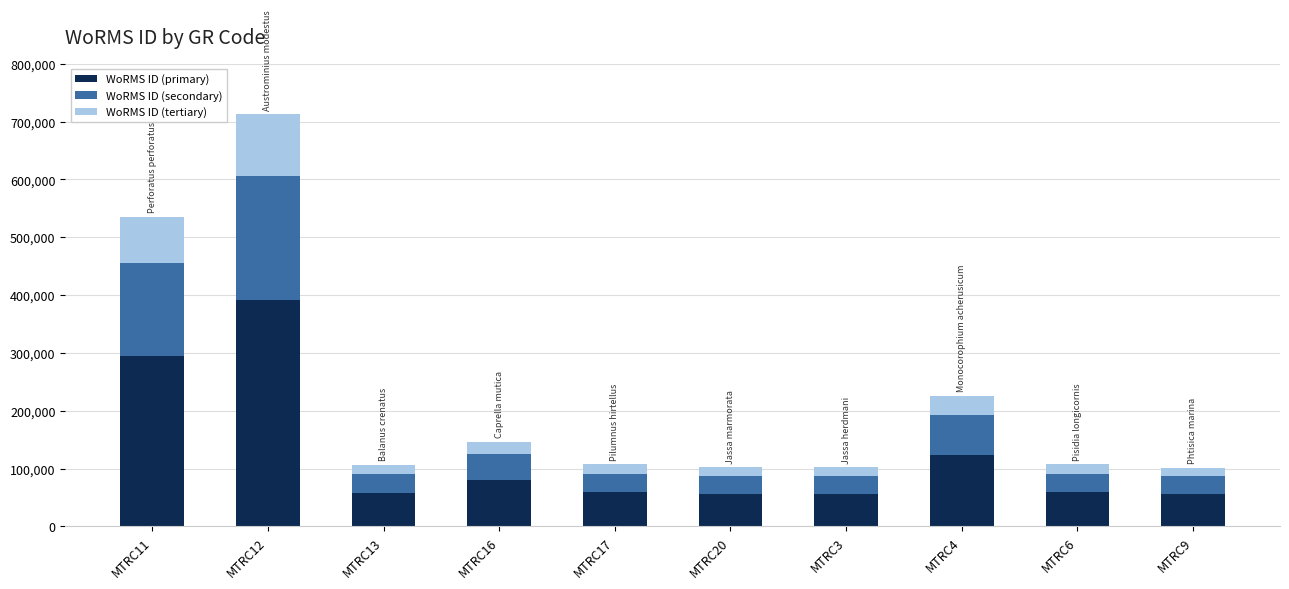

What is the total value across all series at MTRC6?

107188.0